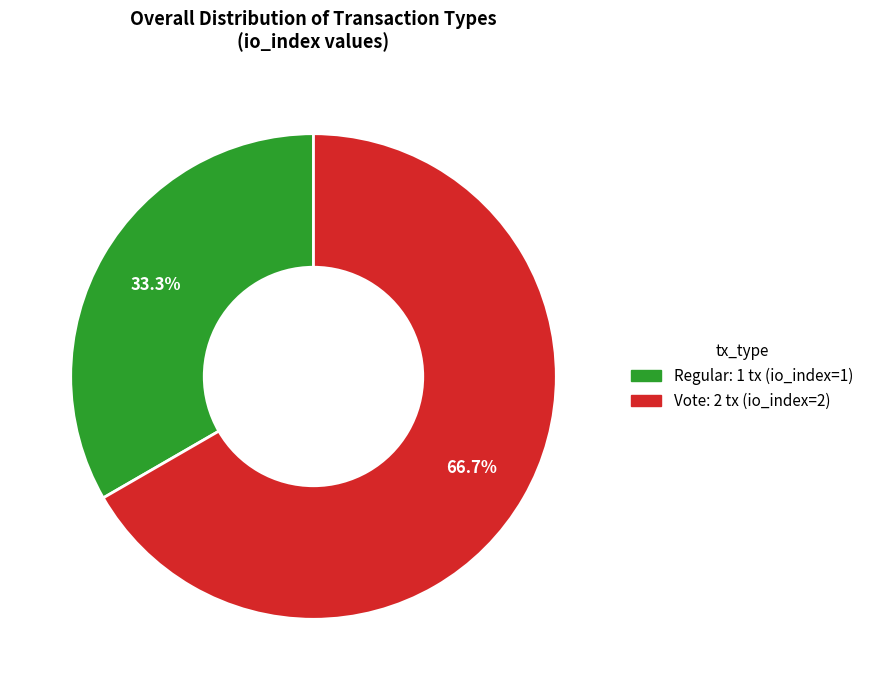

Which category has the smallest portion of the pie?

Regular: 1 tx (io_index=1)